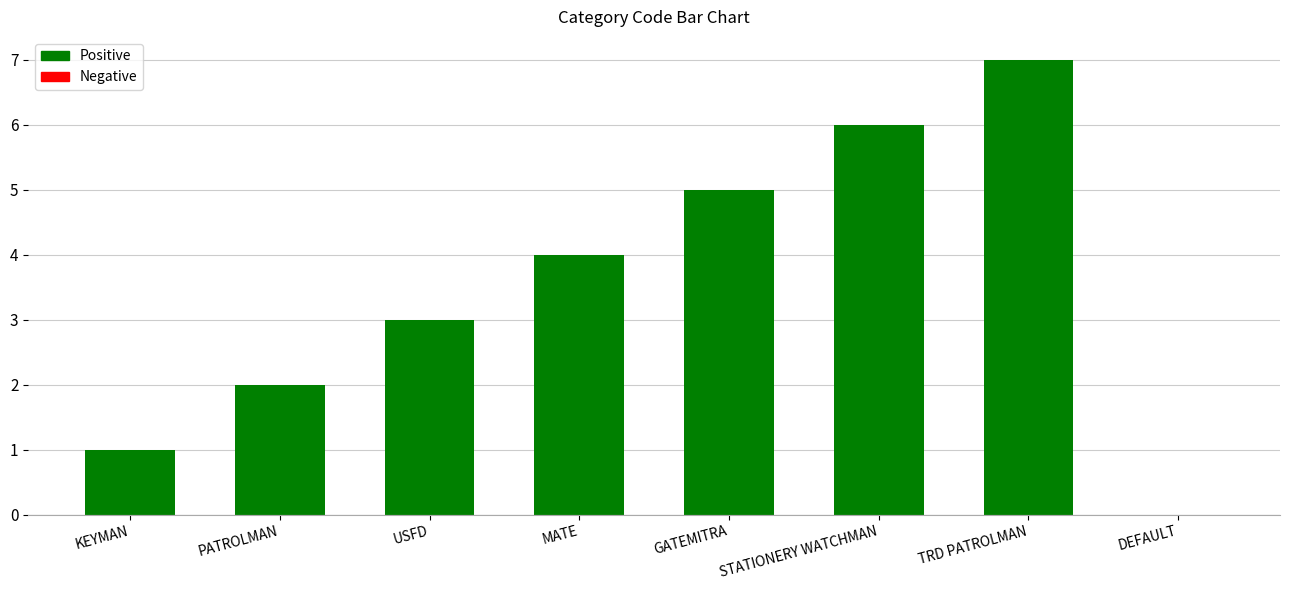

What is the ratio of the value at MATE to the value at USFD?

1.3